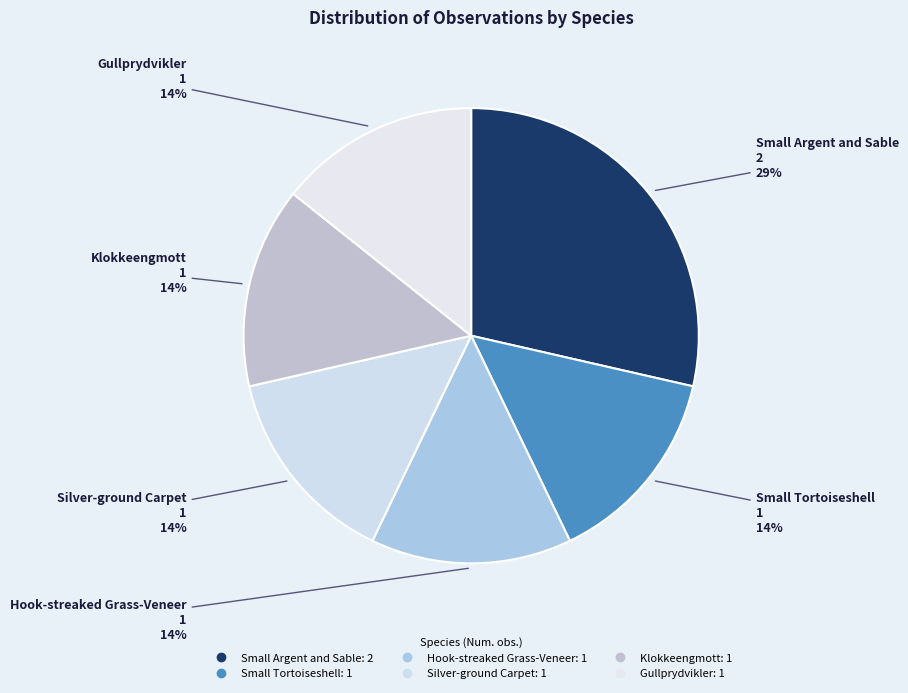

Does Klokkeengmott represent more than half of the total?

No